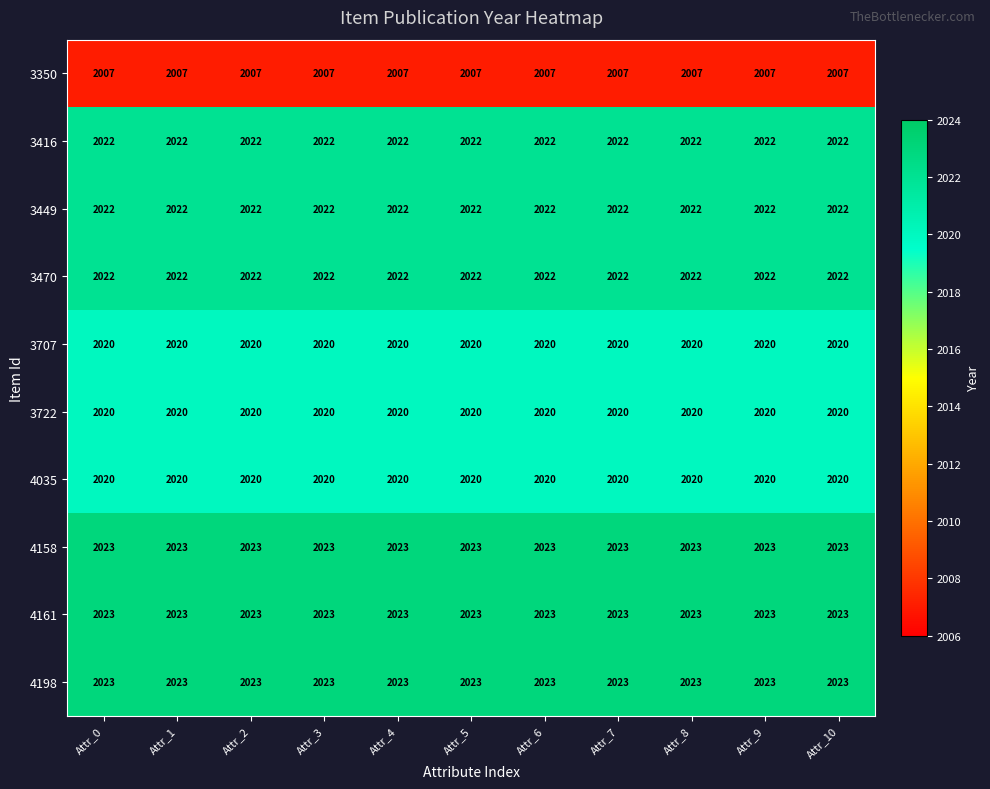

What is the spread (max minus min) of values at Attr_10?

16